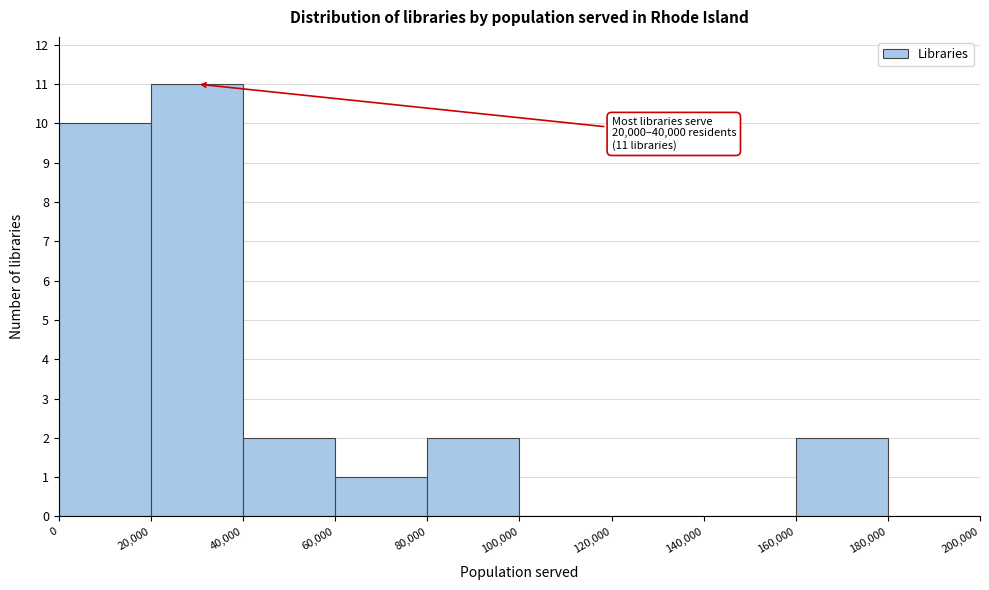

Over which range of the x-axis is the bar tallest?

20,000 to 40,000